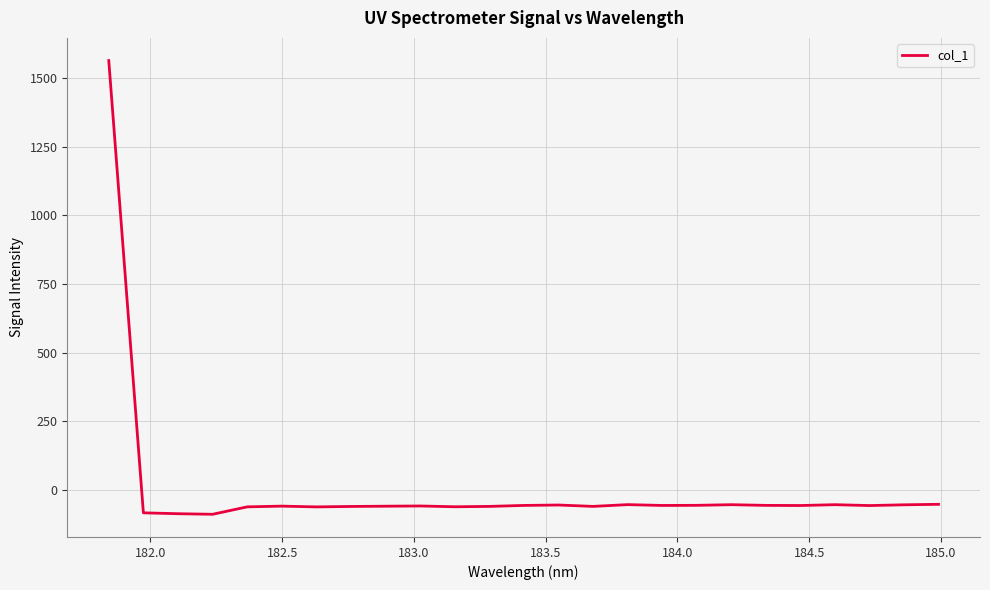

What is the smallest value displayed?

-89.4